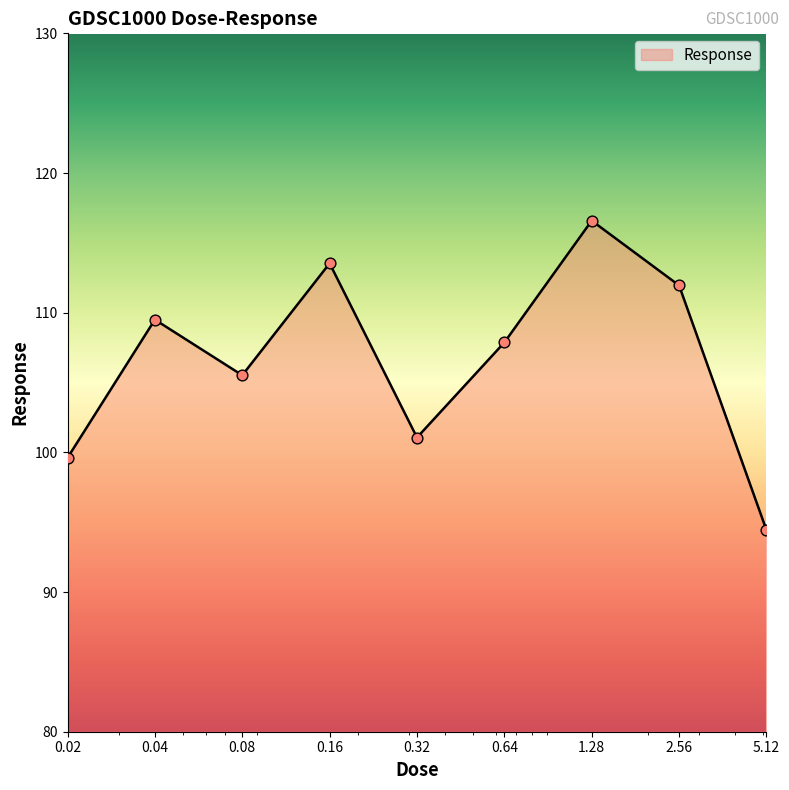

What is the maximum value shown in the chart?

116.6